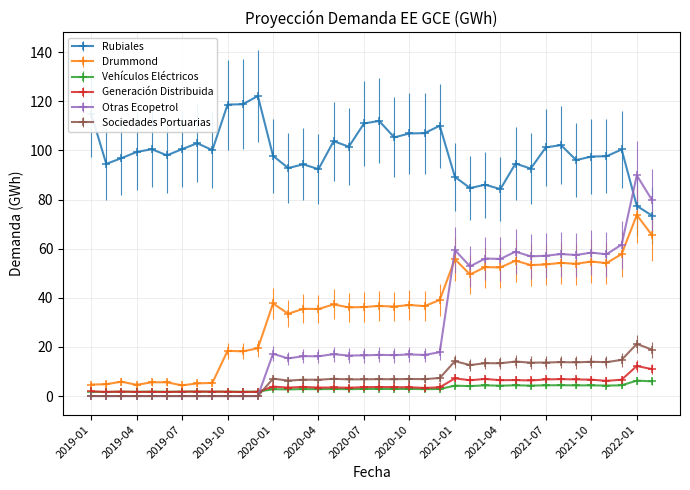

List the series in order of their peak value, lowest first.

Vehículos Eléctricos, Generación Distribuida, Sociedades Portuarias, Drummond, Otras Ecopetrol, Rubiales